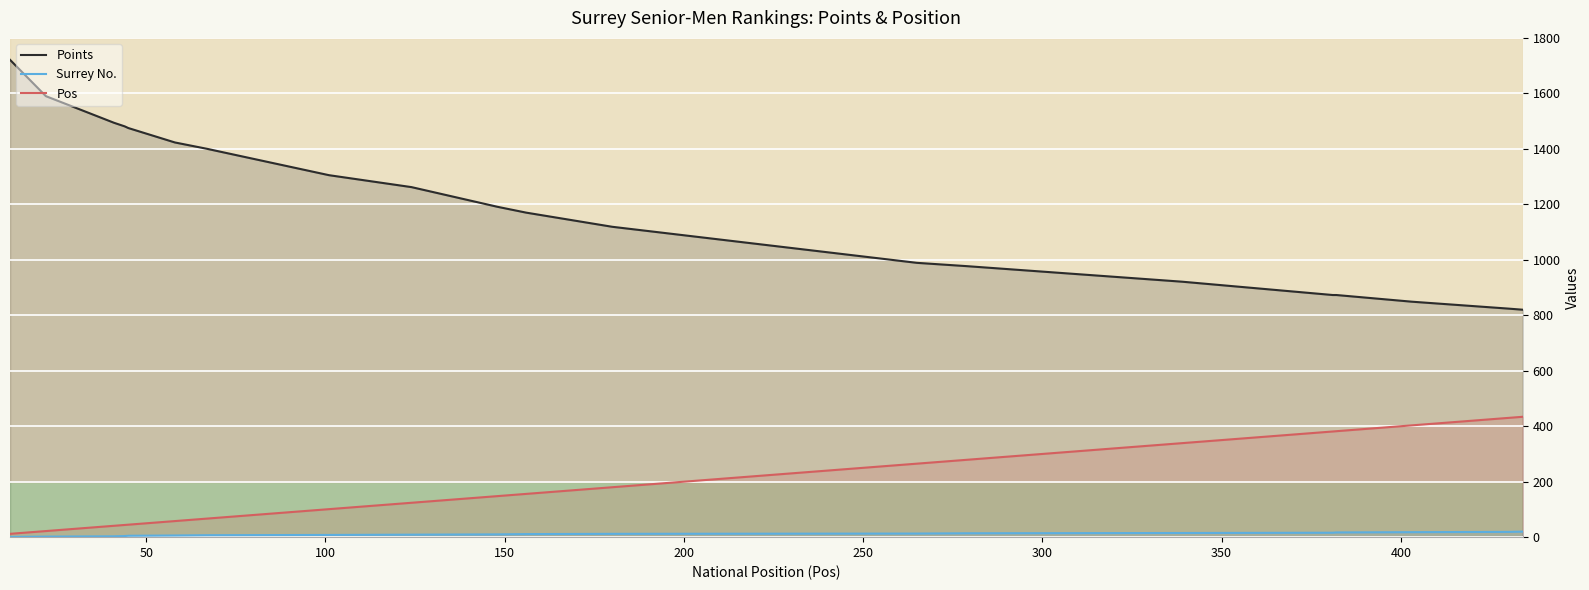

Rank the series by their average value, from lowest to highest.

Surrey No., Pos, Points